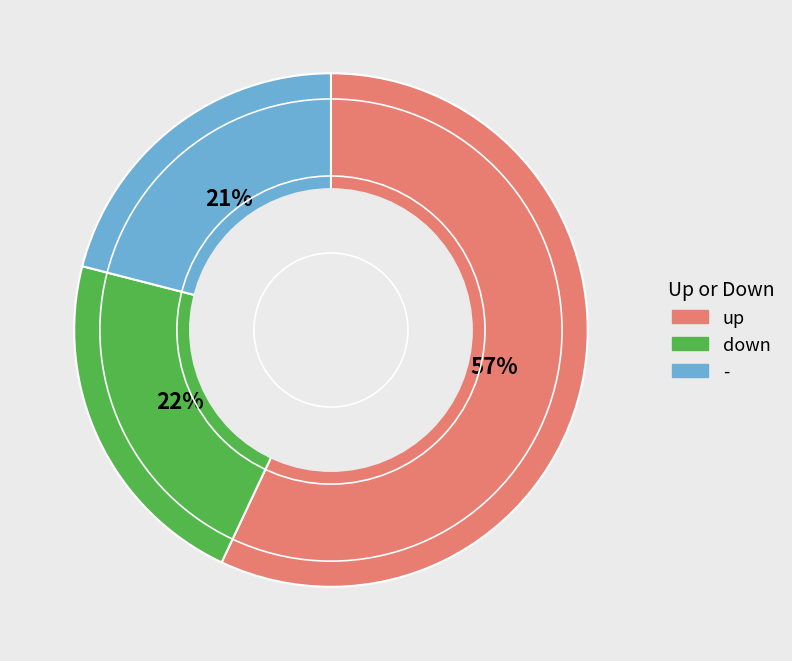

Which has a higher value, - or up?

up